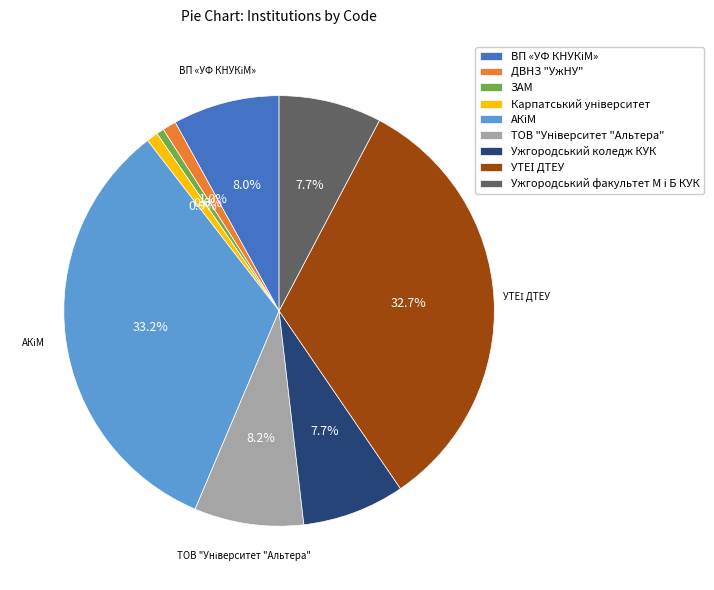

Does ДВНЗ "УжНУ" represent more than half of the total?

No